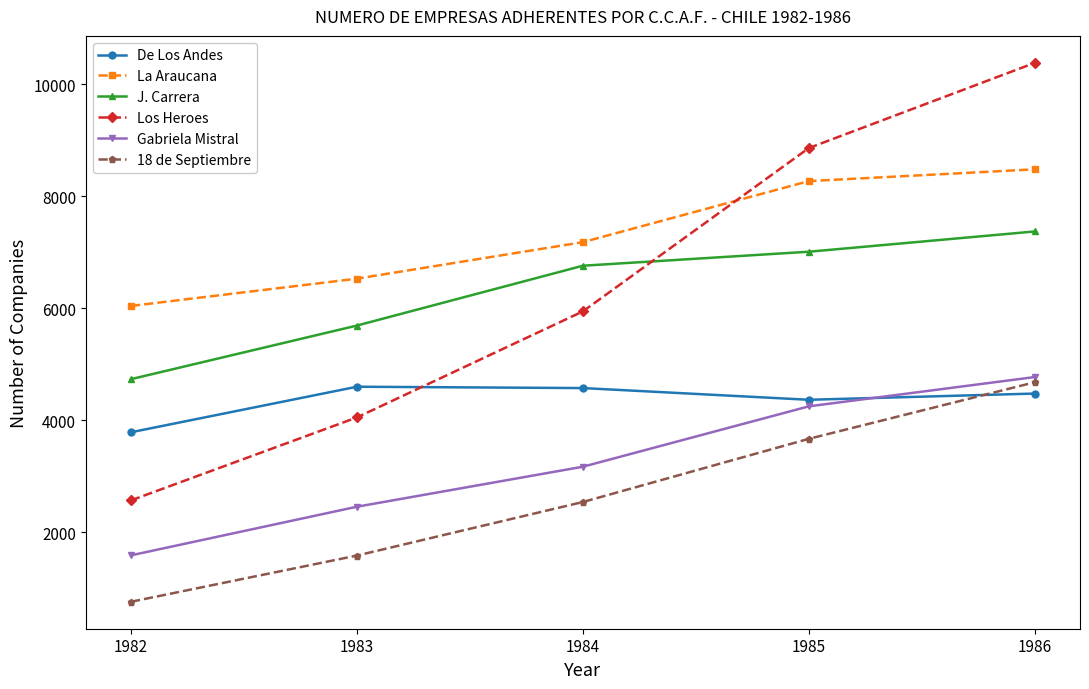

True or false: Los Heroes and J. Carrera intersect in this chart.

True